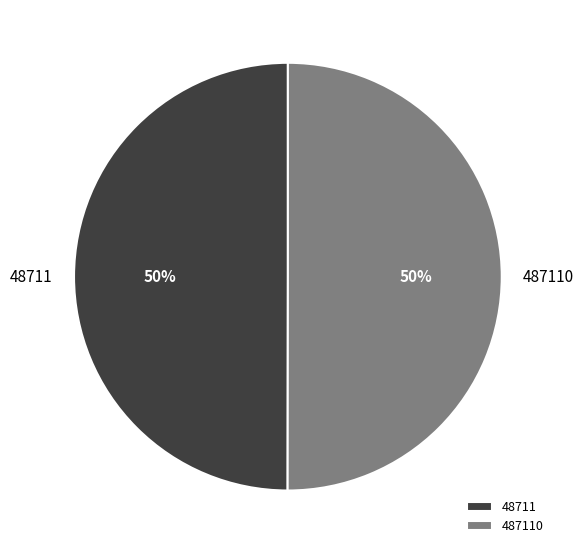

To the nearest percent, what is the combined percentage of 487110 and 48711?

100%